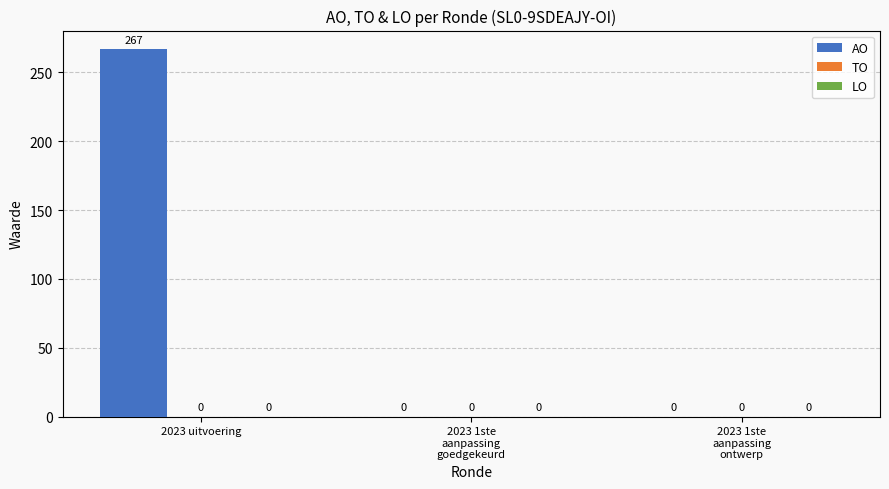

How many values are between 0 and 267?

3